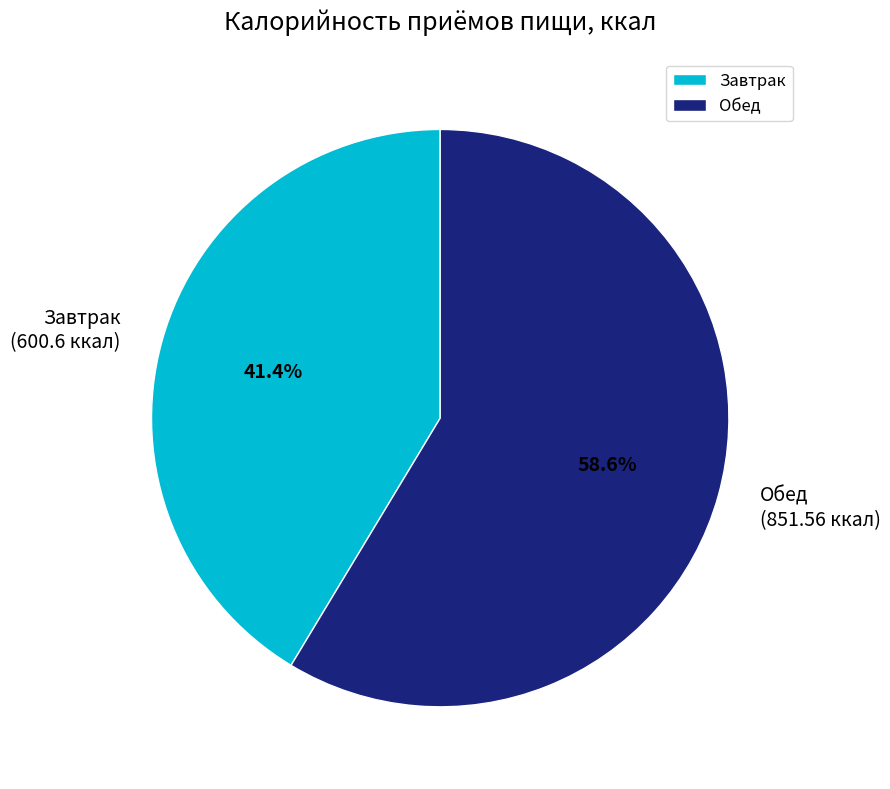

To the nearest percent, what is the difference between the Завтрак and Обед slice percentages?

17%